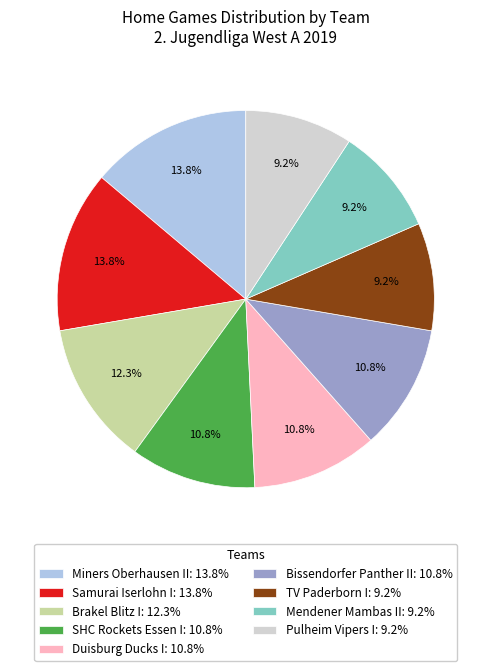

True or false: Brakel Blitz I accounts for 12% of the total.

True